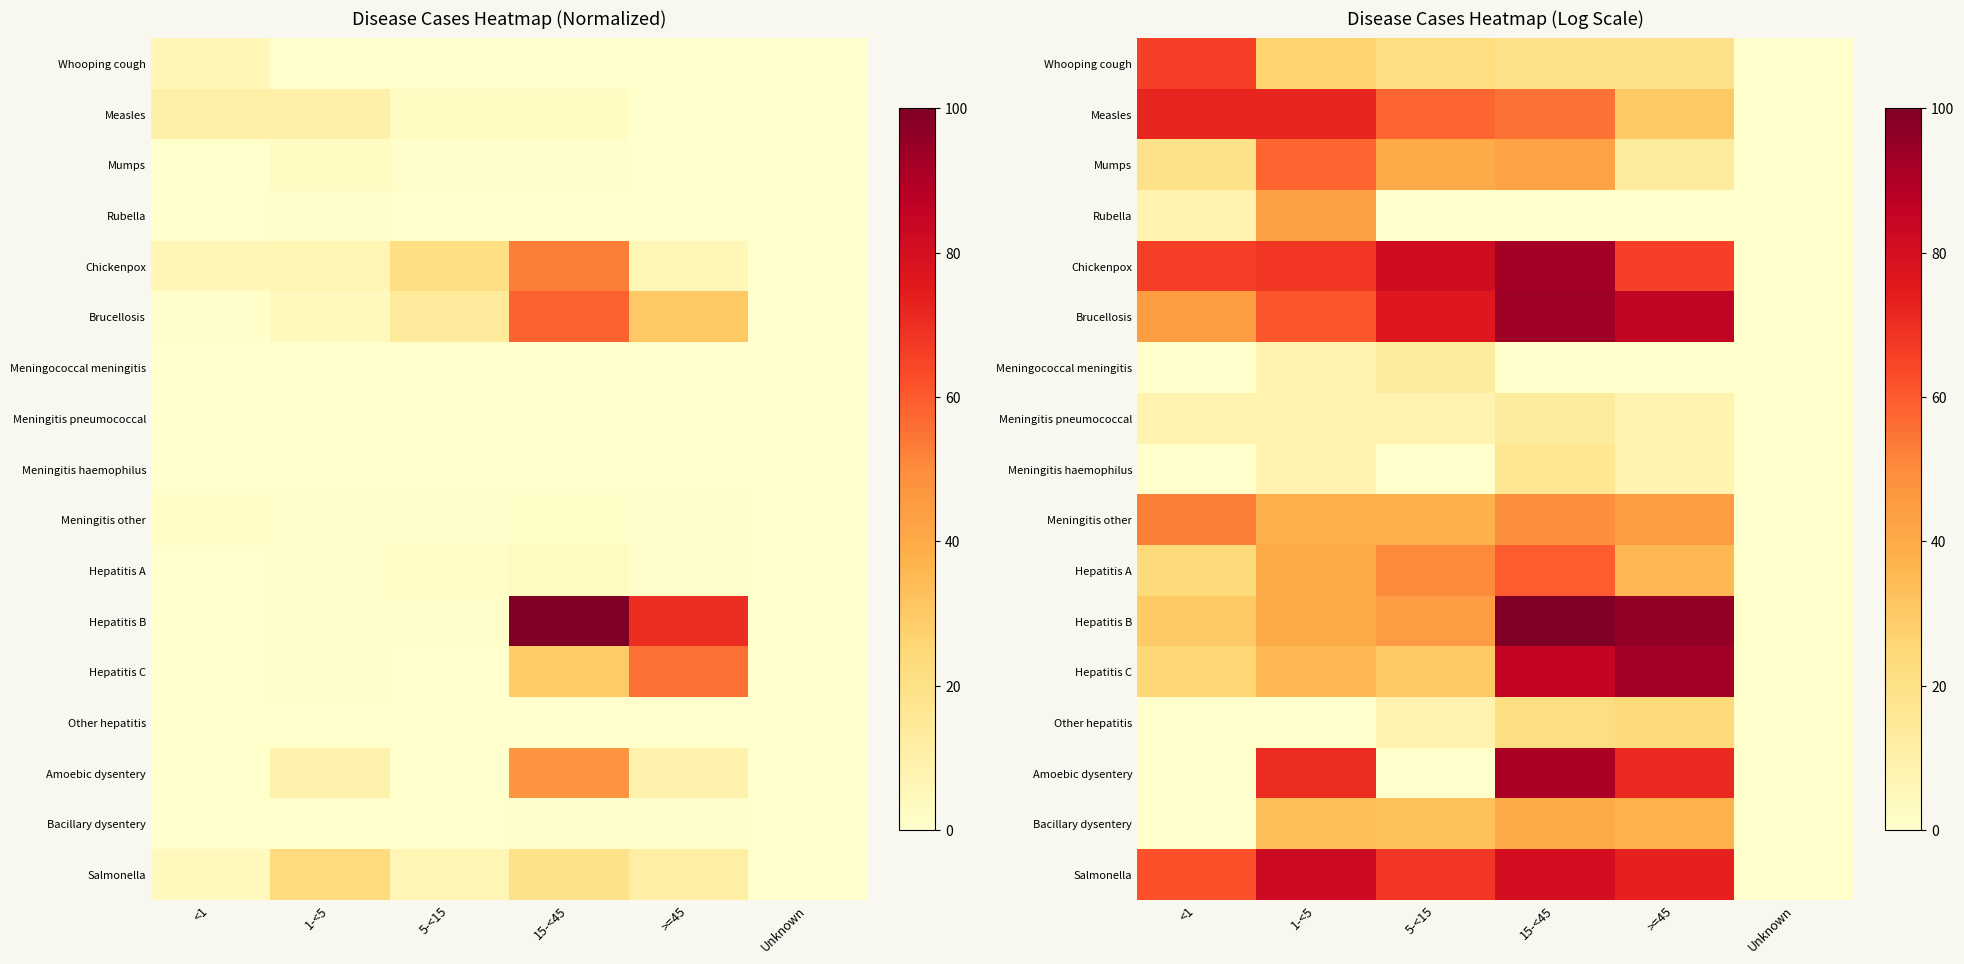

What is the approximate value of Meningitis pneumococcal at 1-<5?

8.4